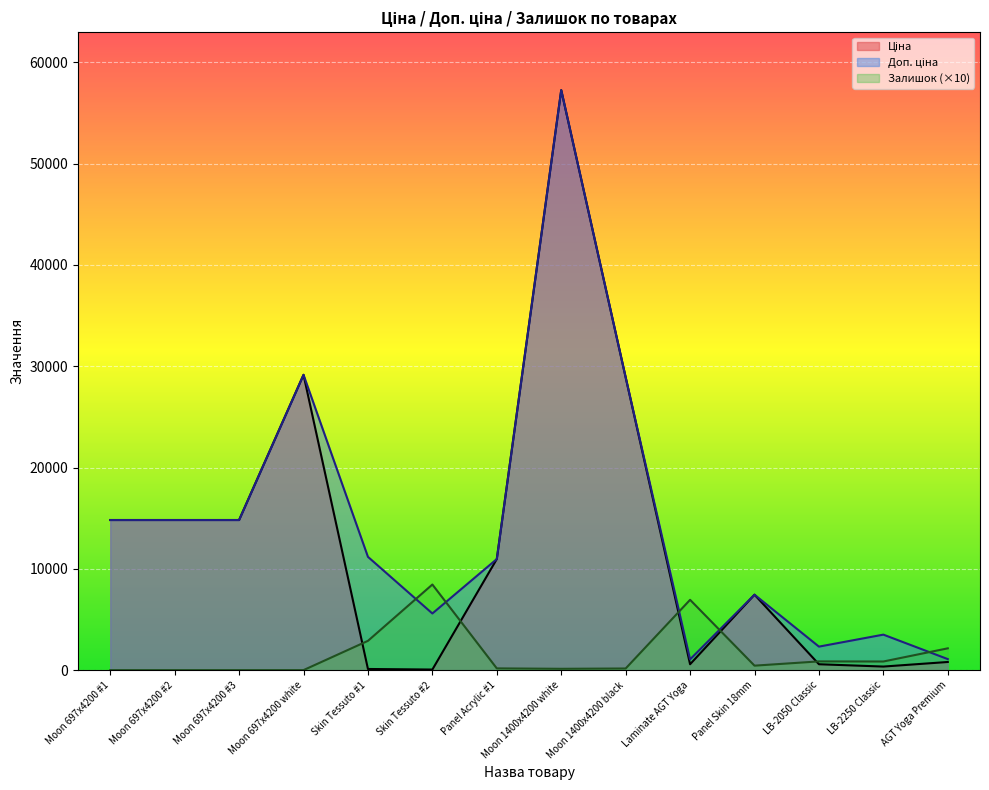

At which category does the chart reach its peak across all series?

Moon 1400x4200 white